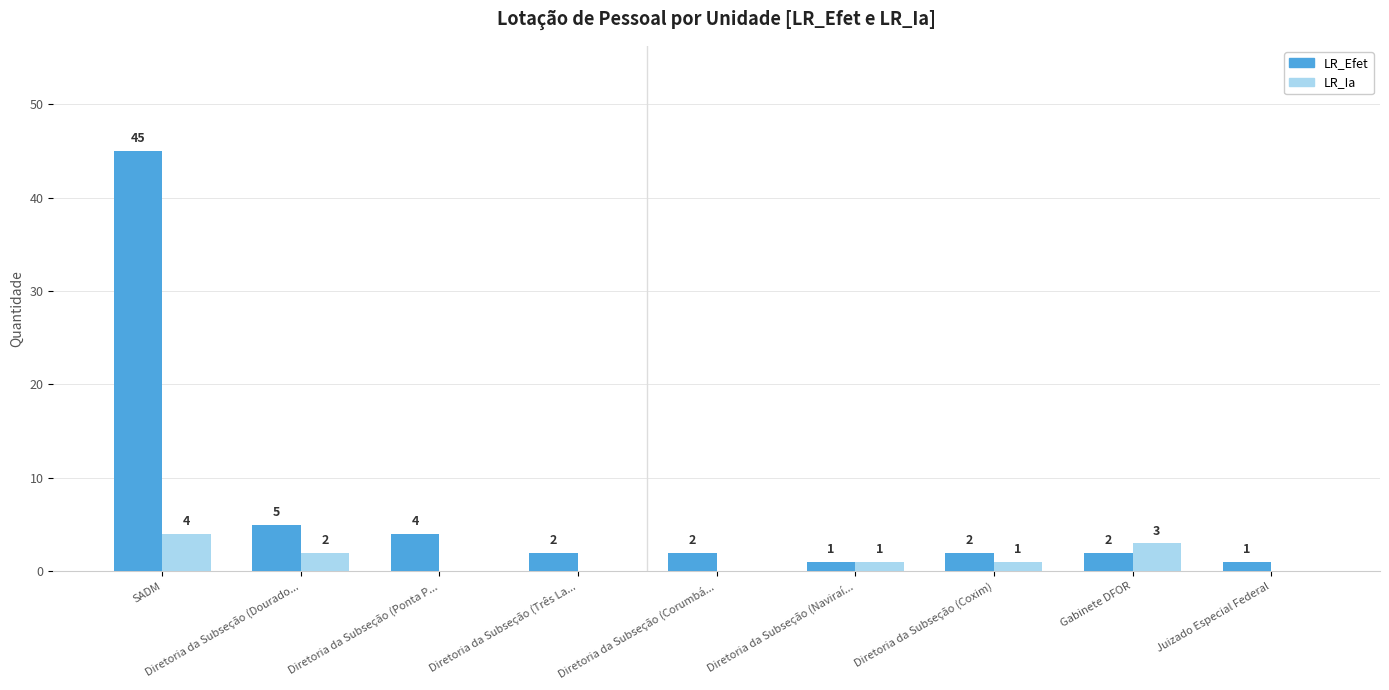

Which category has the highest value across all series?

SADM